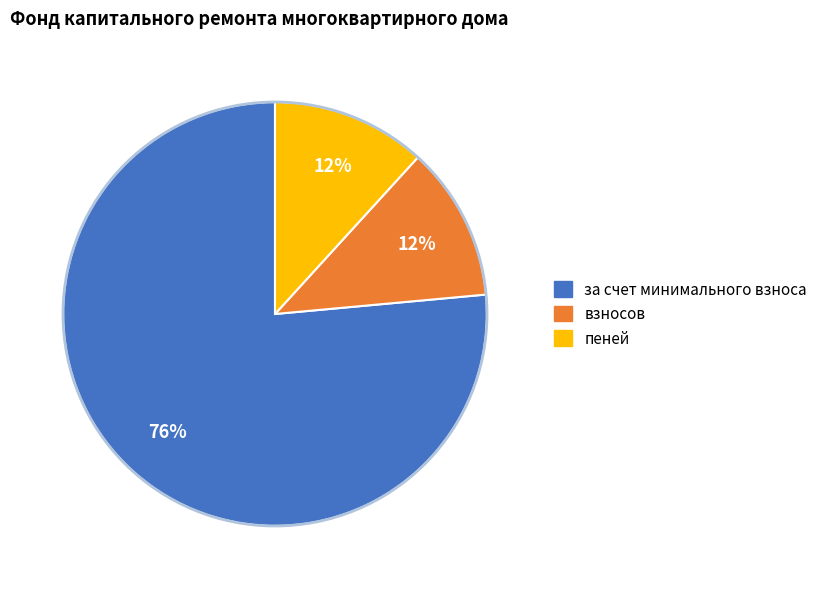

To the nearest percent, what is the average slice percentage?

33%